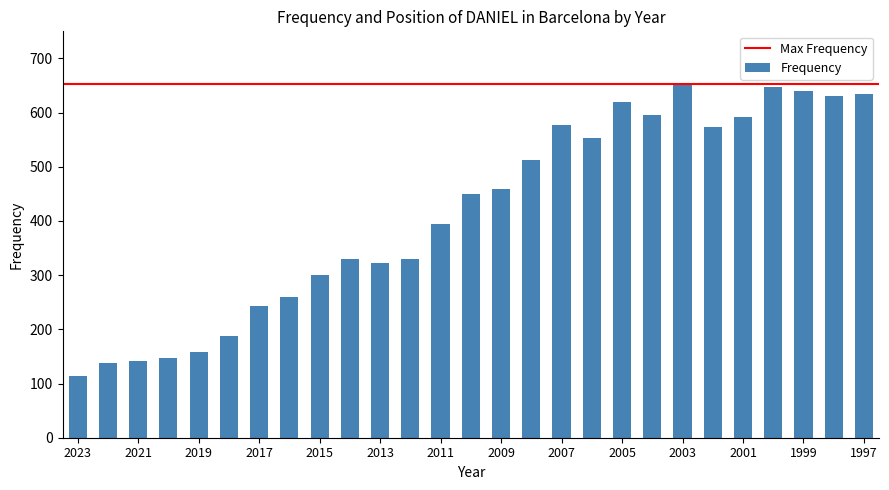

What is the difference between the maximum and second lowest values?

515